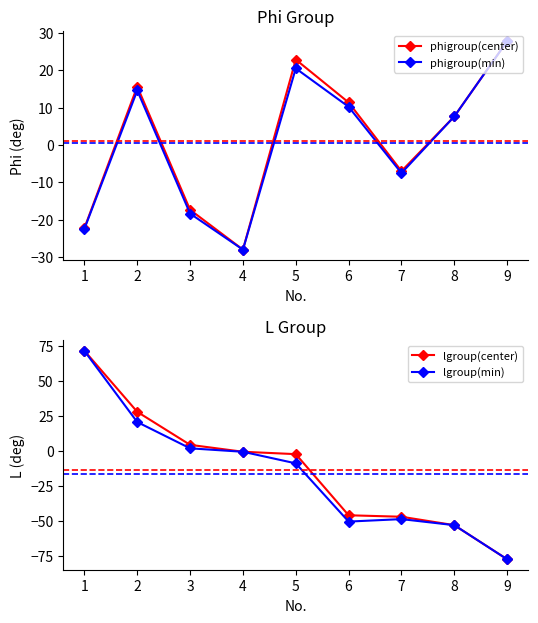

At which category is the sum across all series the highest?

1